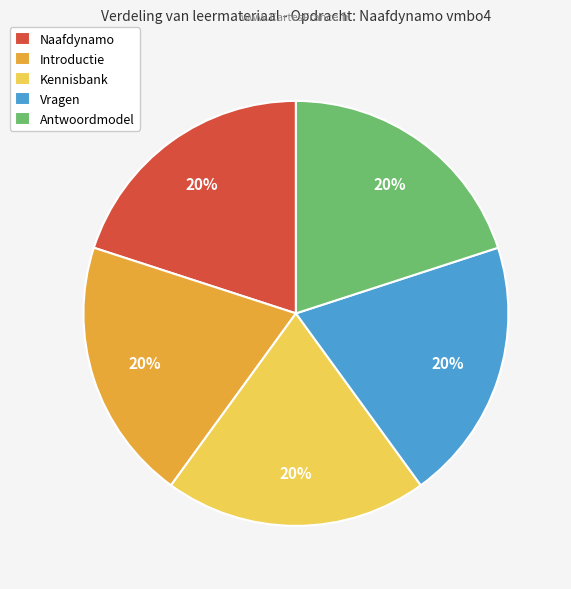

Is the sum of Antwoordmodel and Kennisbank greater than half?

No